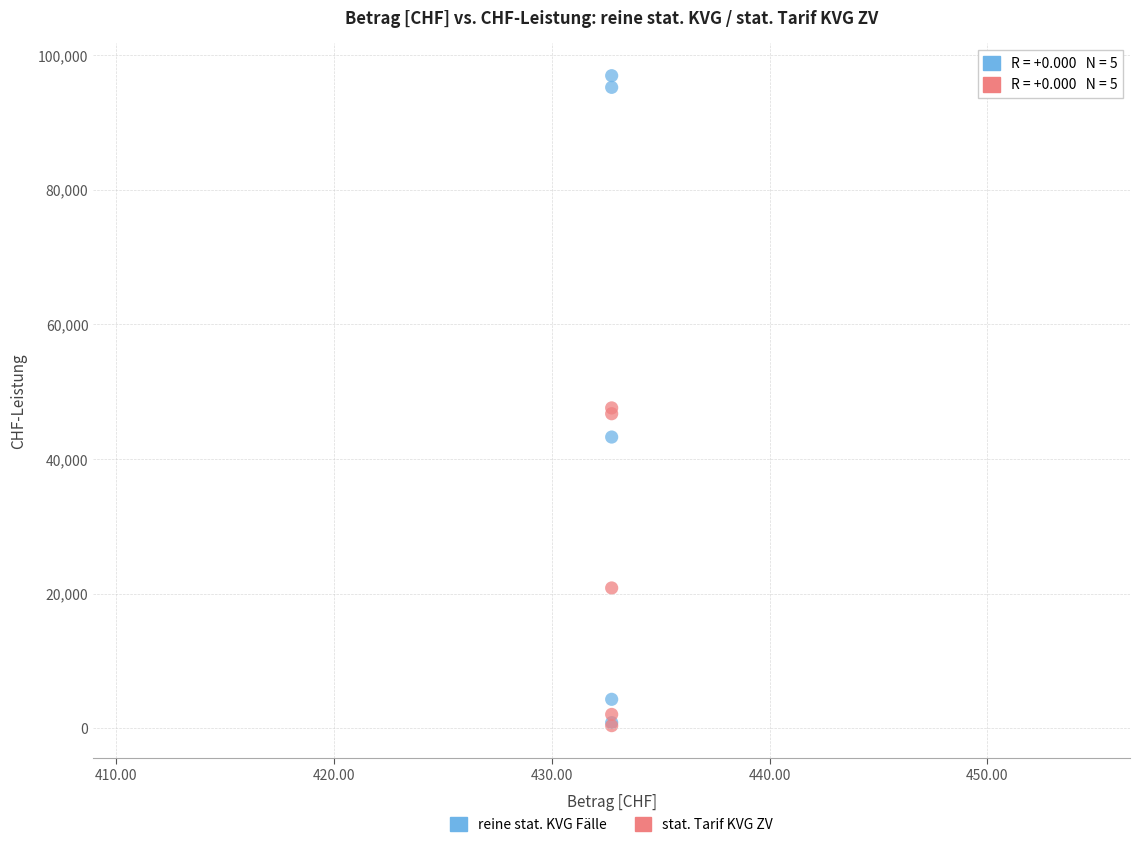

In the stat. Tarif KVG ZV series, what Y value is closest to 24009?

20864.7